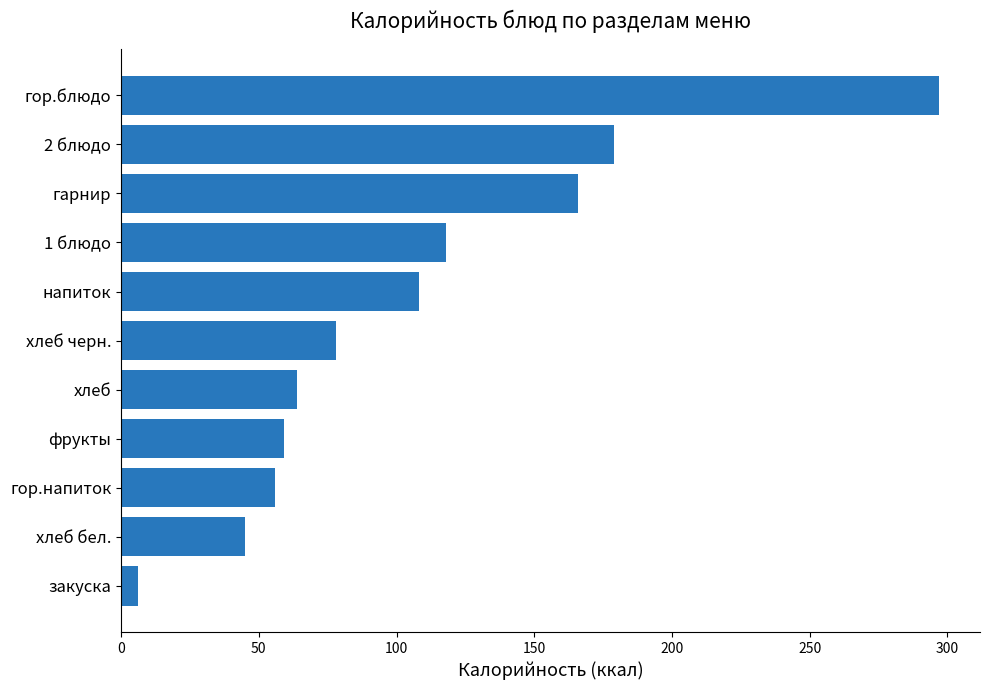

What is the difference between the maximum and minimum values?

291.0